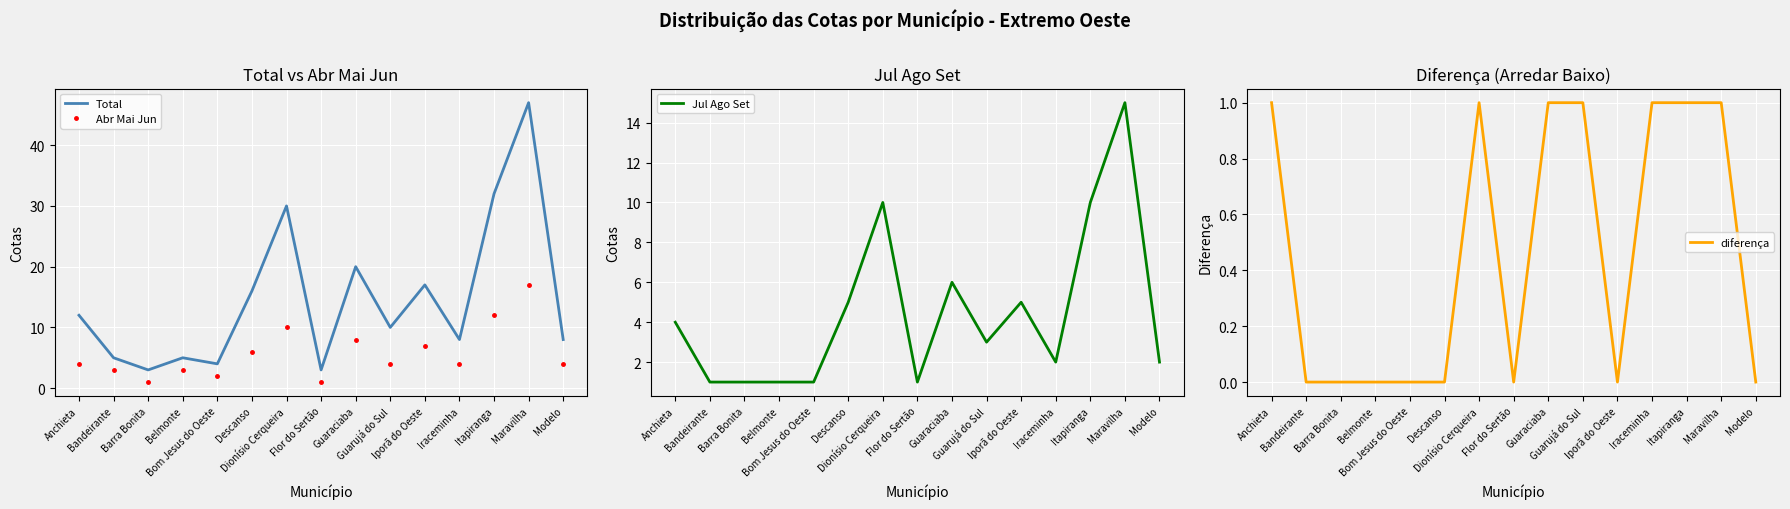

Count the number of categories in the chart.

15